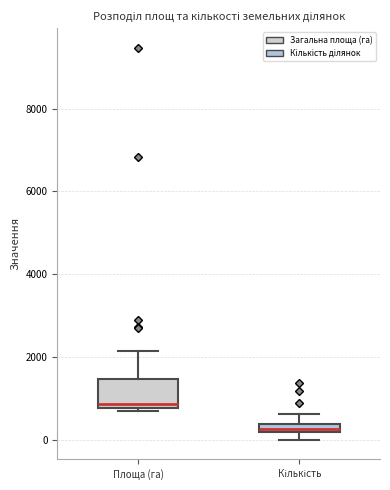

Comparing the boxes themselves (not the whiskers), which one is the tallest?

Площа (га)